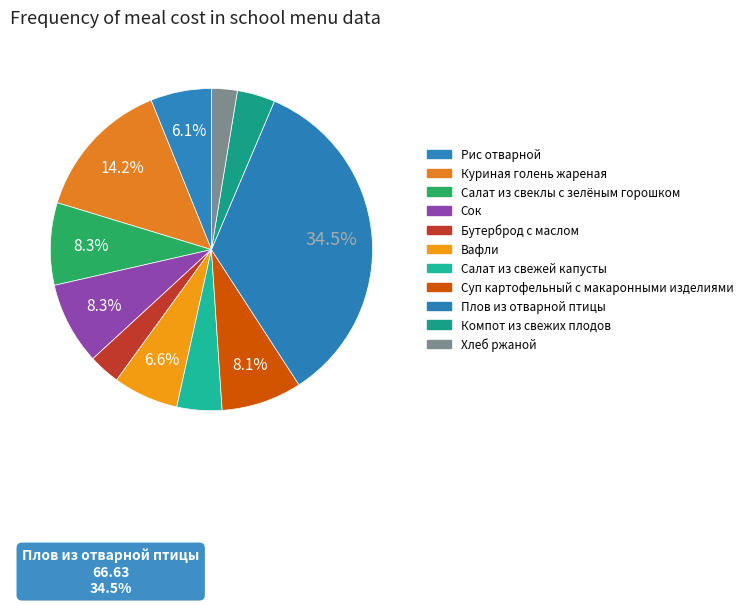

Count the number of slices in the pie.

11